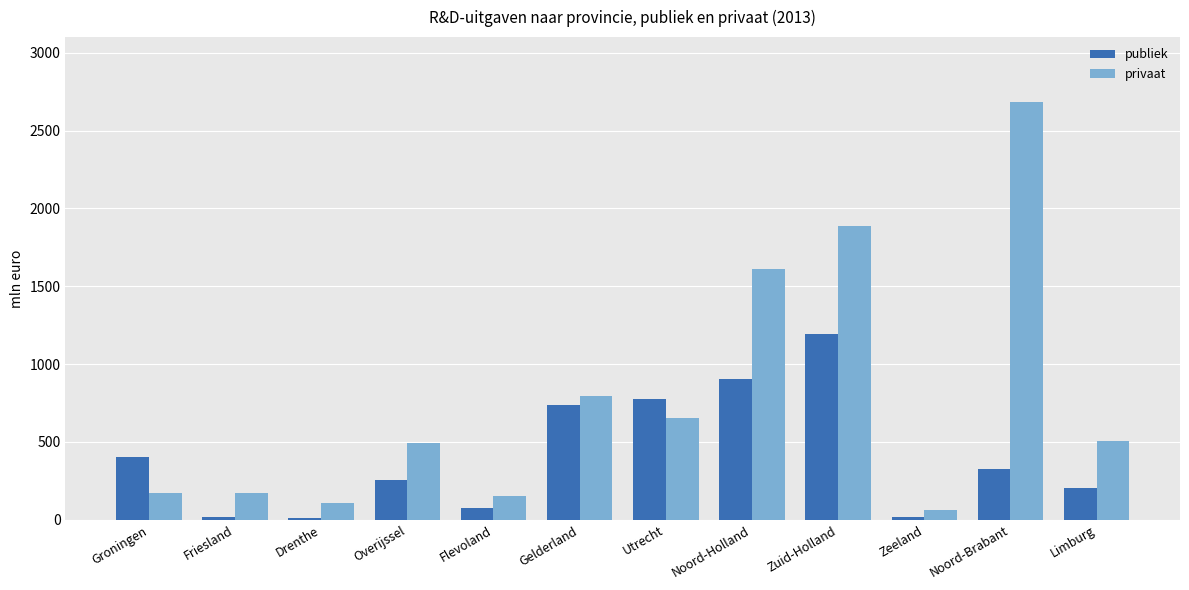

Which label corresponds to the largest value in the chart?

Noord-Brabant